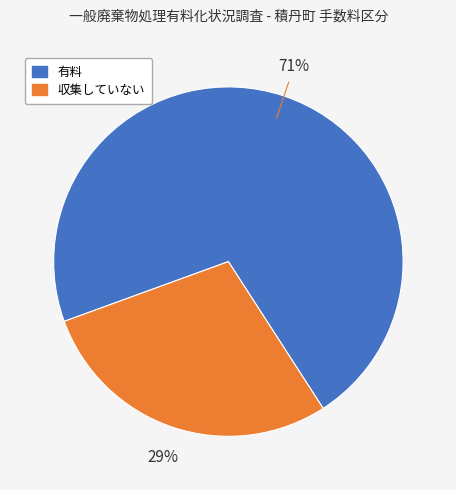

Which slice is the smallest?

収集していない